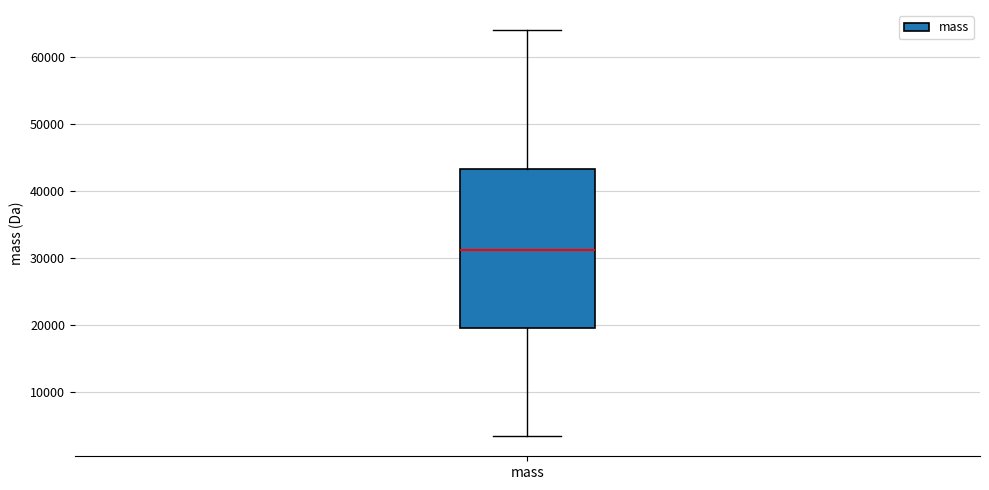

Transcribe this box plot: give where the median line is, the range the box spans, and where the two whiskers end, as read against the y-axis. The values are not printed on the chart, so give them approximately, as read against the axis.

median 31000, box 20000 to 43000, whiskers 4000 to 64000